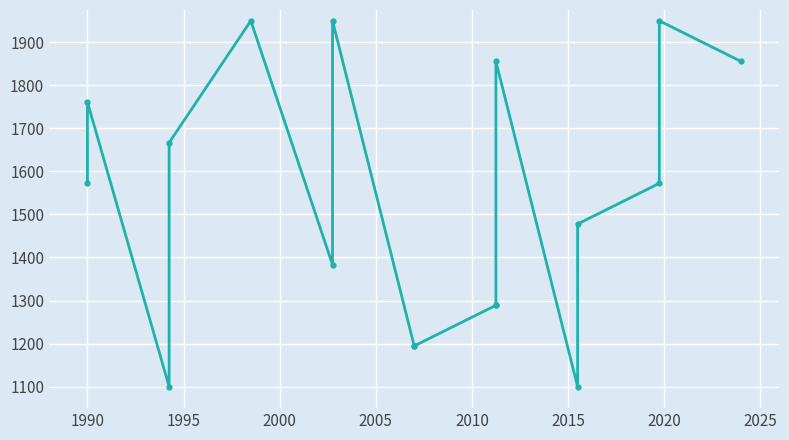

Where is the first local minimum?

1995